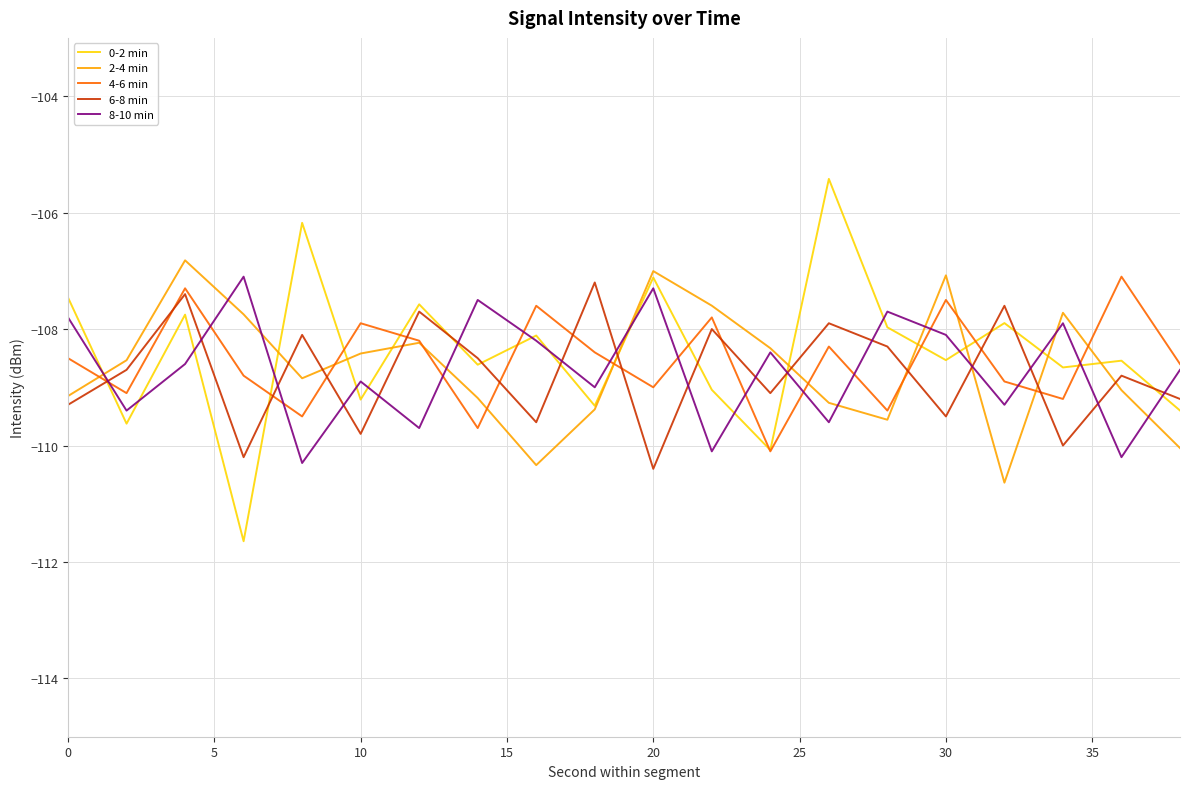

What is the average value of the 8-10 min series?

-108.7